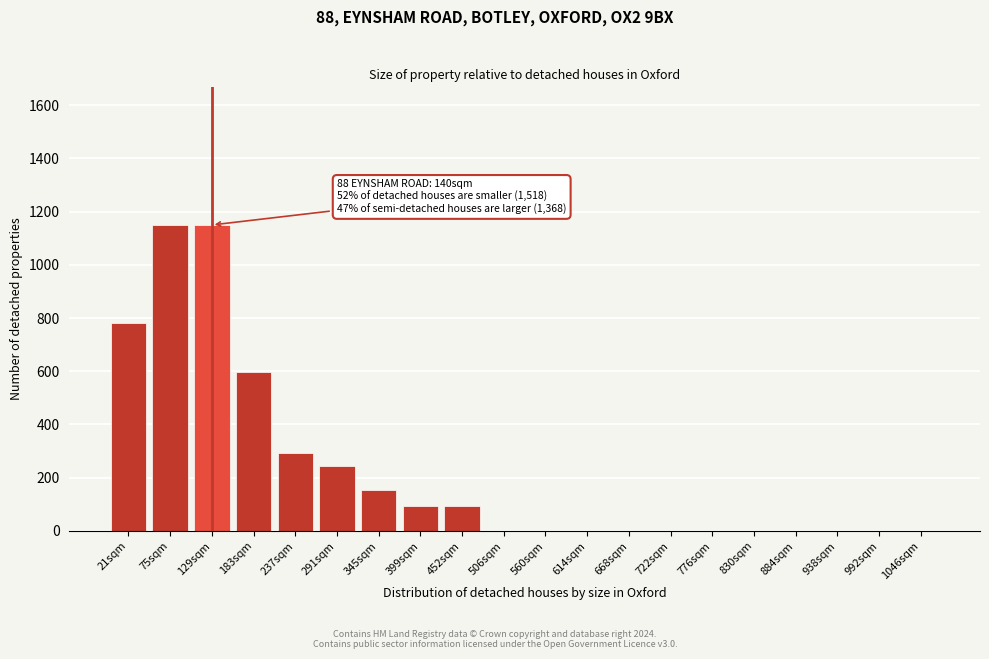

Reading left to right, what are all the values shown in this chart?

21sqm=782.0	75sqm=1150.0	129sqm=1150.0	183sqm=598.0	237sqm=291.3	291sqm=245.3	345sqm=153.3	399sqm=92.0	452sqm=92.0	506sqm=0.0	560sqm=0.0	614sqm=0.0	668sqm=0.0	722sqm=0.0	776sqm=0.0	830sqm=0.0	884sqm=0.0	938sqm=0.0	992sqm=0.0	1046sqm=0.0